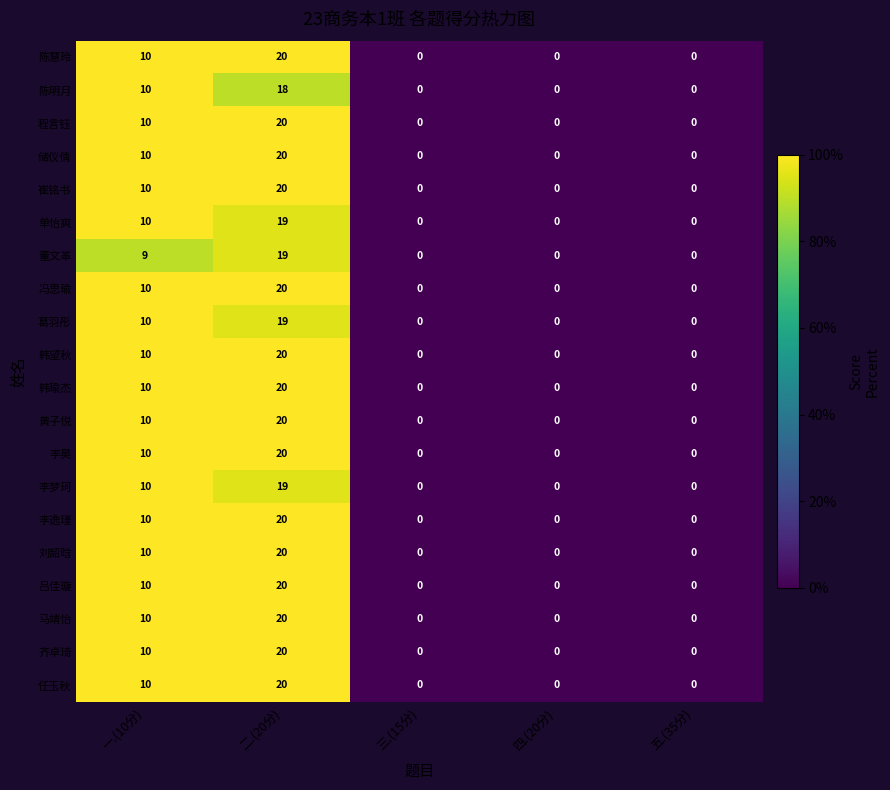

What is the maximum value shown in the chart?

20